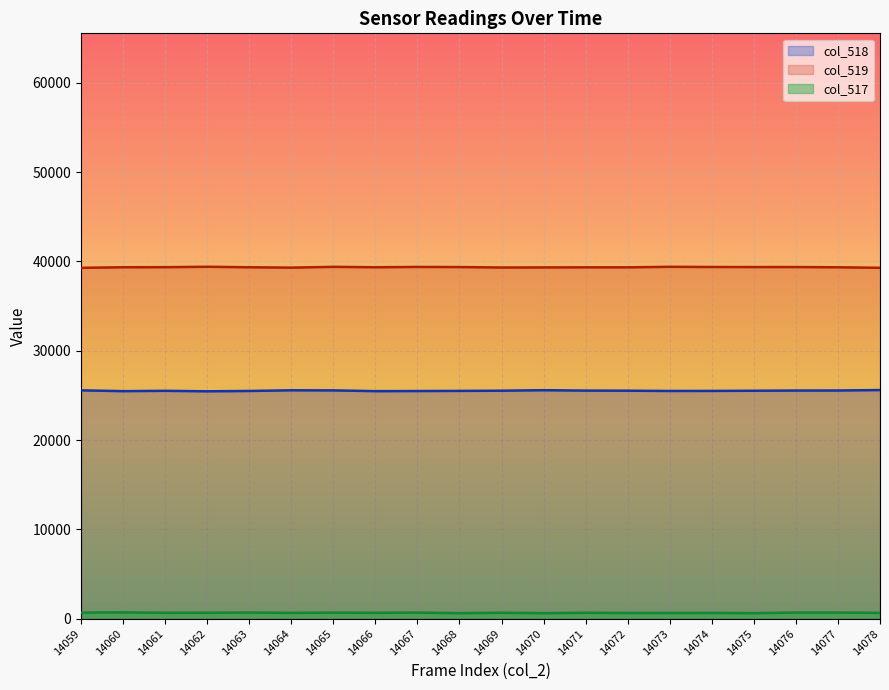

True or false: col_519 has a value of 39356 at 14061.

True